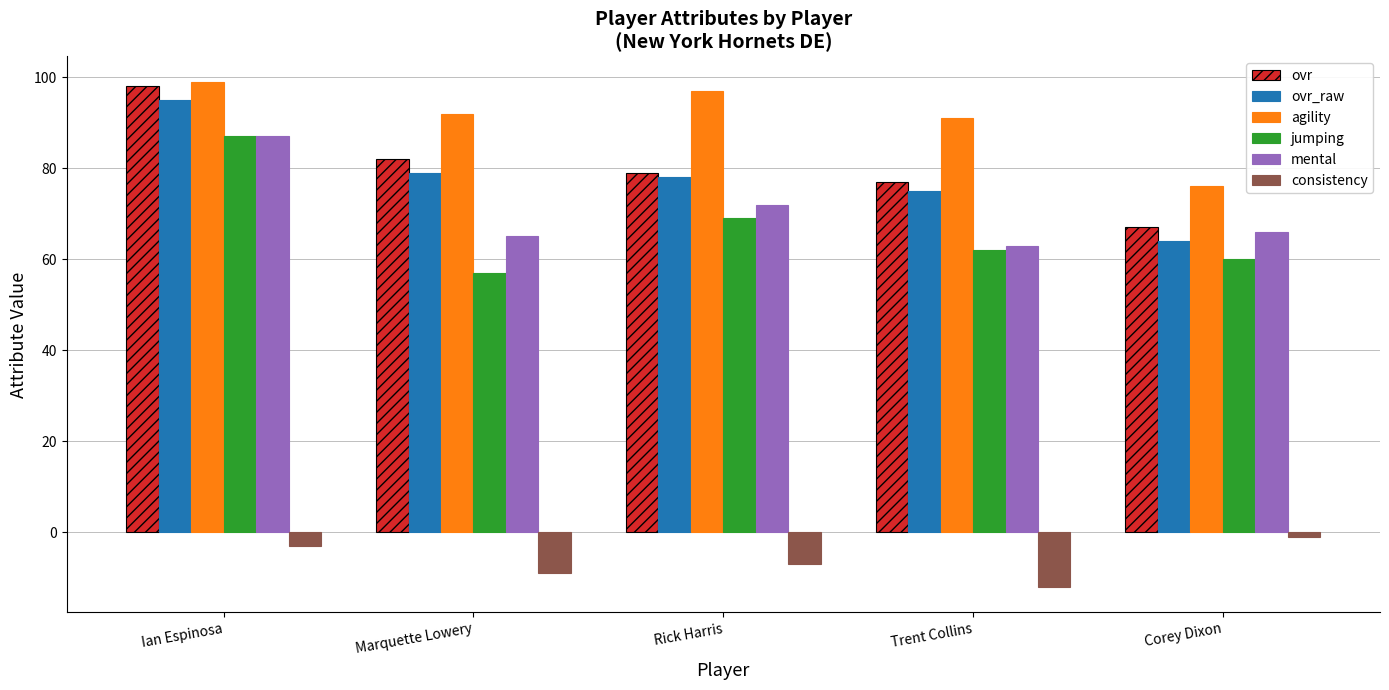

True or false: ovr_raw has a value of 79 at Marquette Lowery.

True